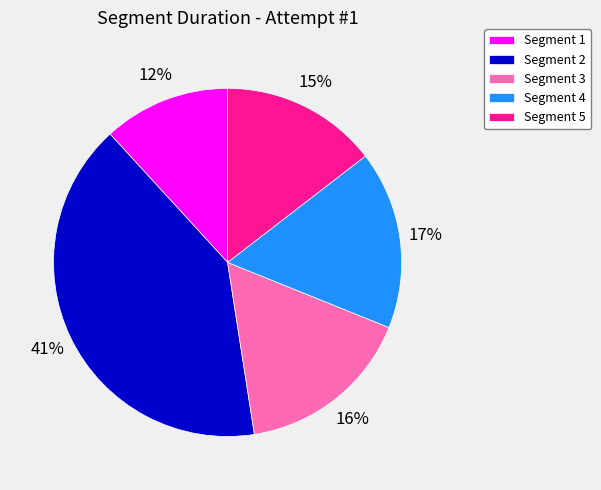

To the nearest percent, what is the average slice percentage?

20%